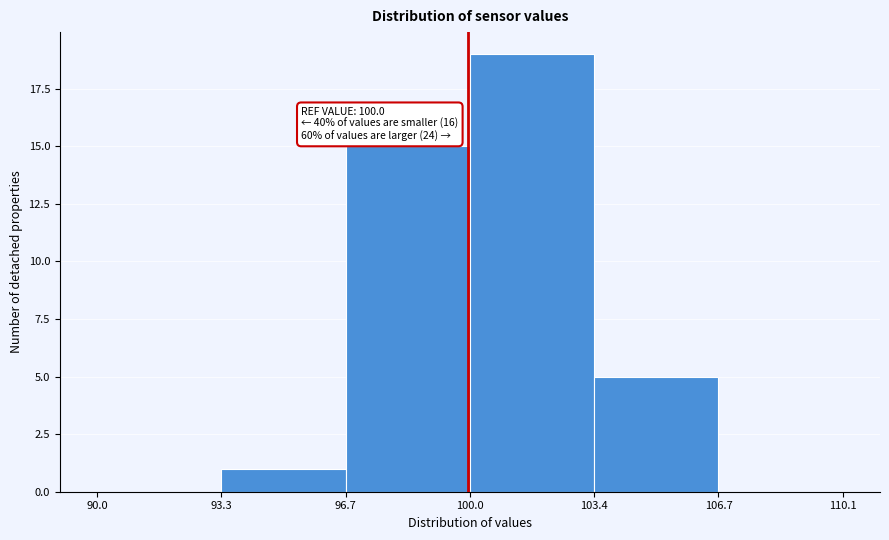

Over which range of the x-axis is the bar tallest?

100.0 to 103.4